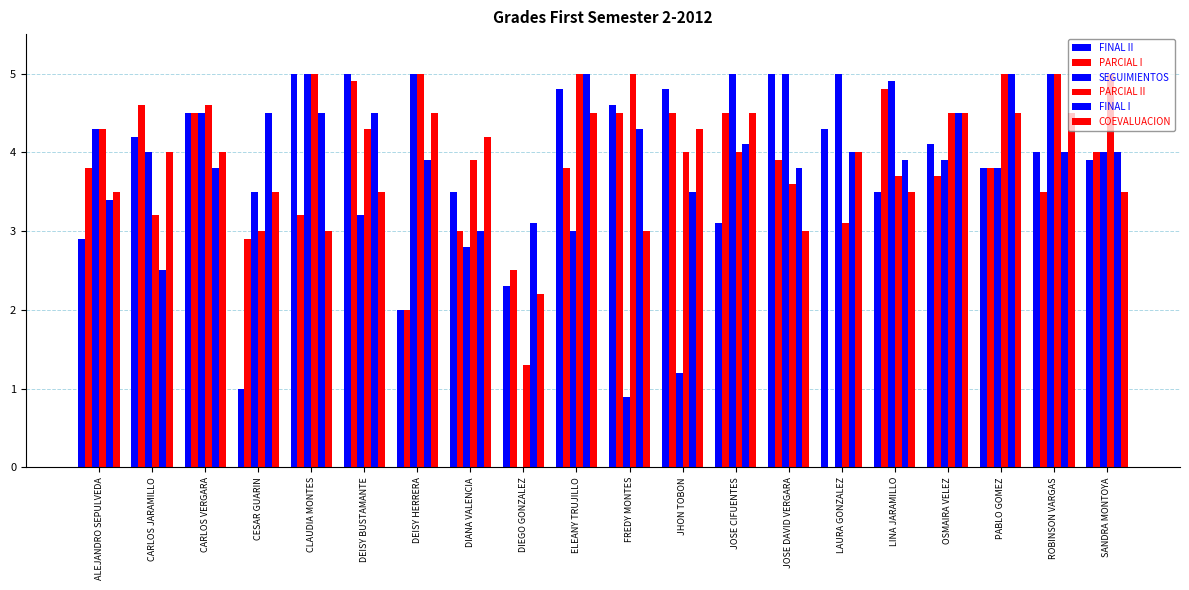

At which label does FINAL II reach its minimum?

CESAR GUARIN